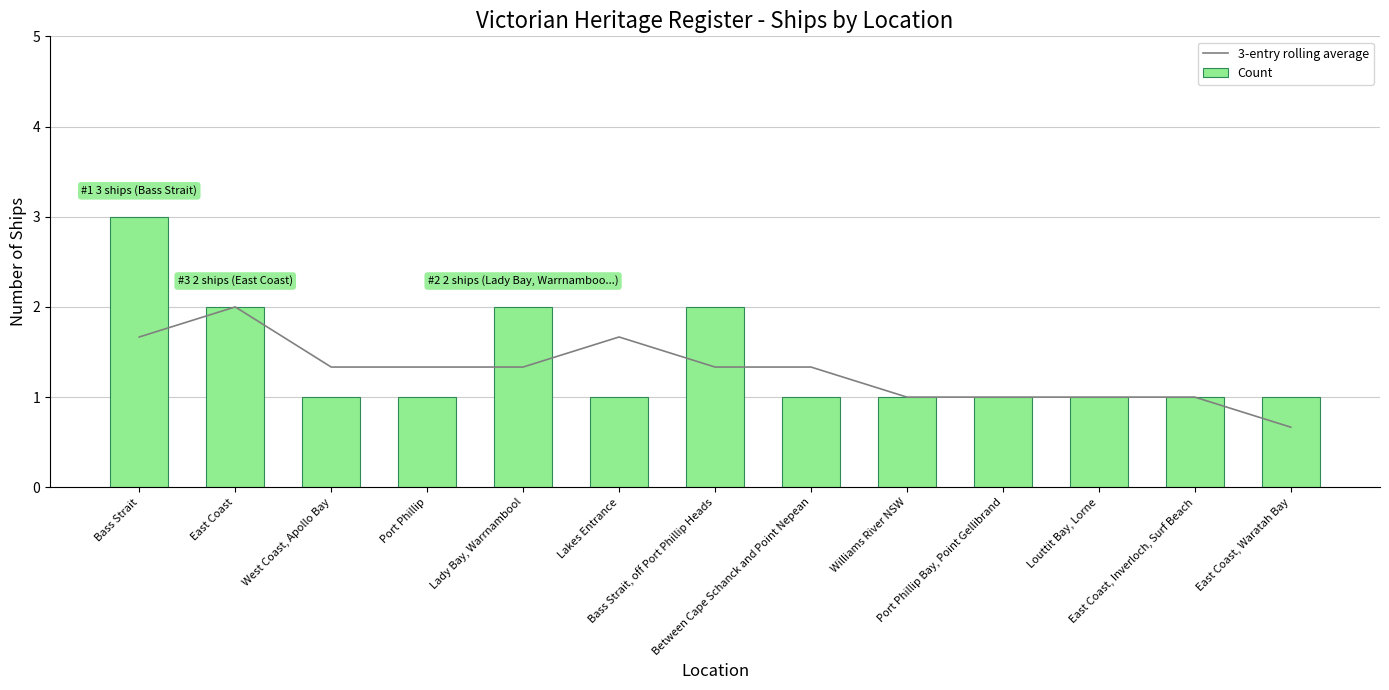

Which series has the largest total across all categories?

Count